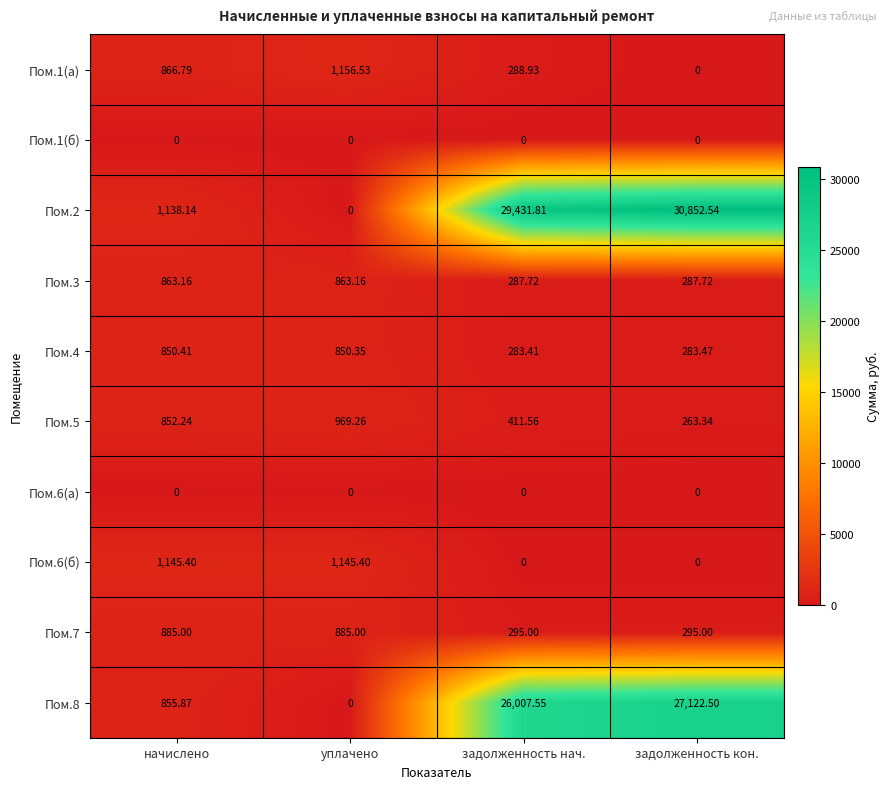

At which category does the chart reach its peak across all series?

задолженность кон.